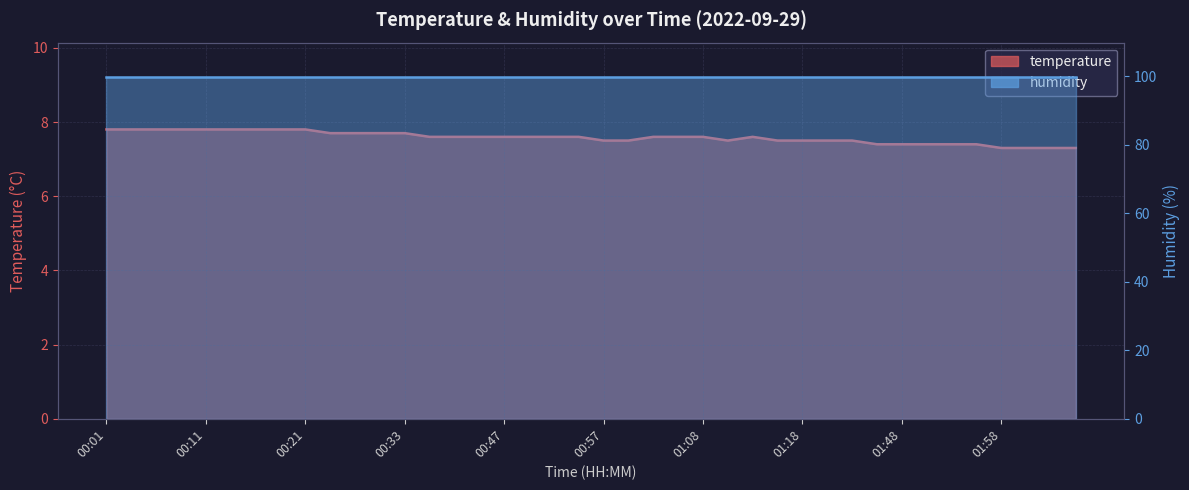

What position from the right is 00:55?

21